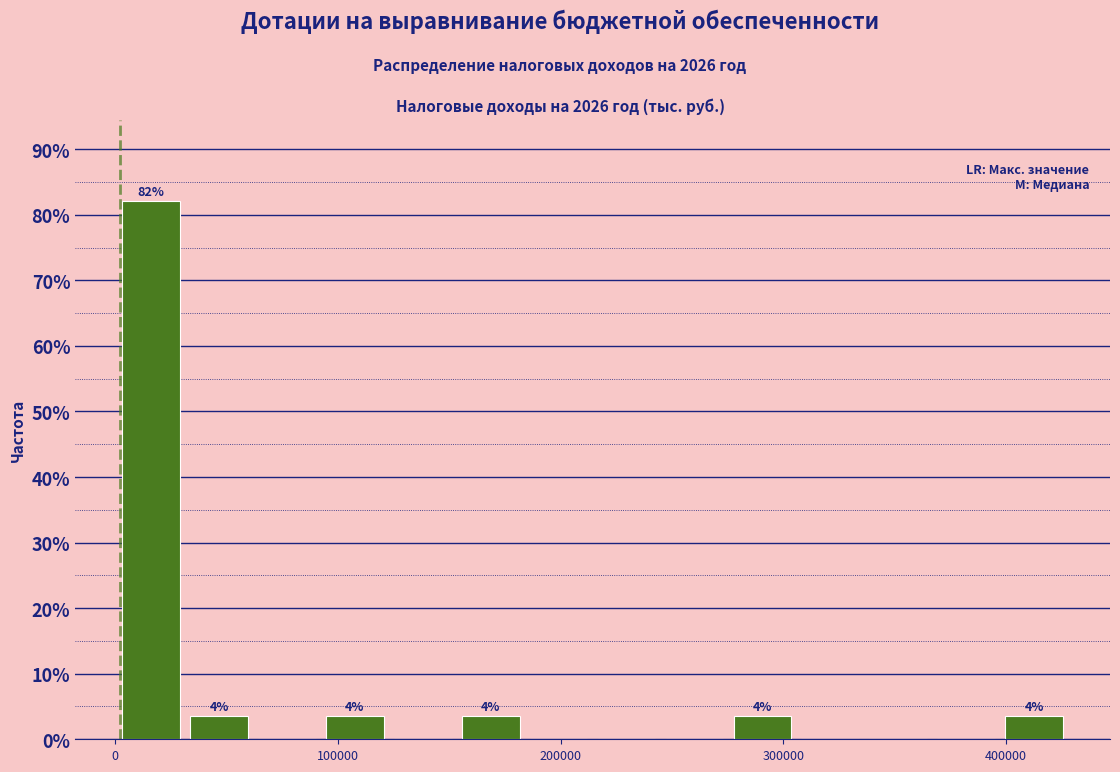

Read against the x-axis, roughly where is the centre of the tallest bar?

20000